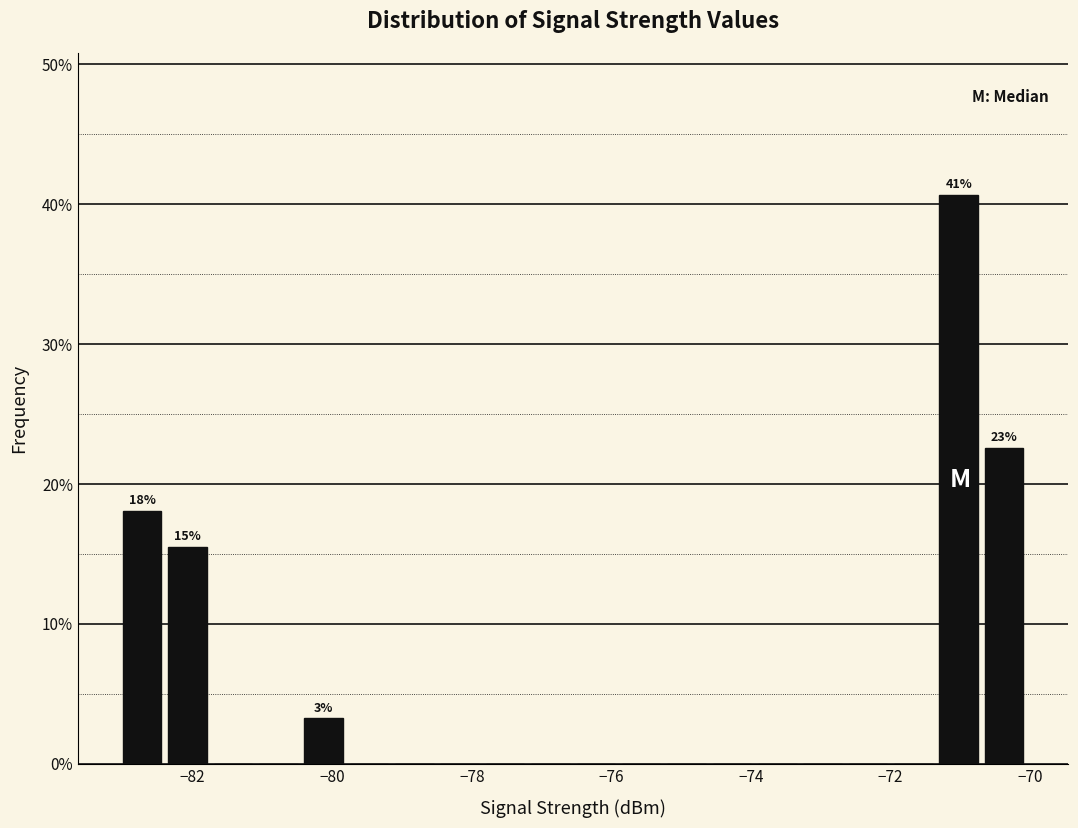

Around what value on the x-axis is the tallest bar? Give the approximate position of its centre, as read against the axis.

-71.0